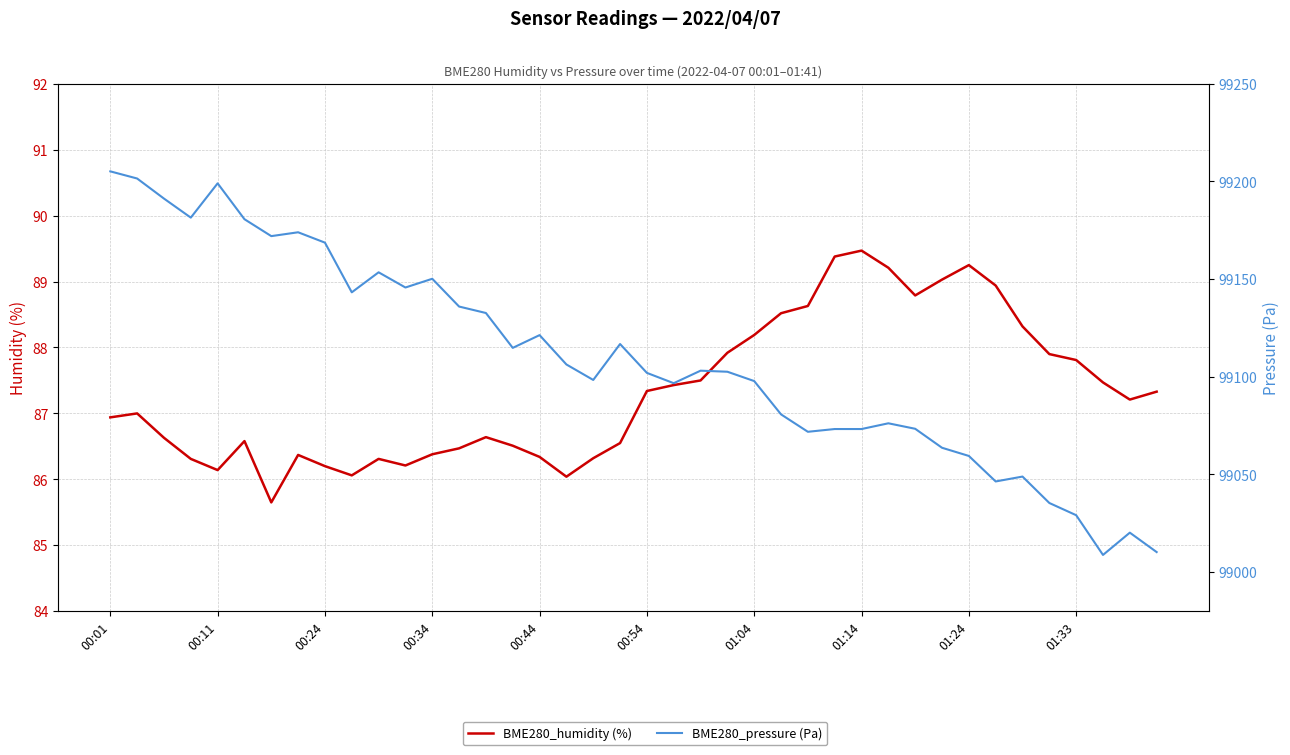

What is the label of the 40th point from the right?

00:01